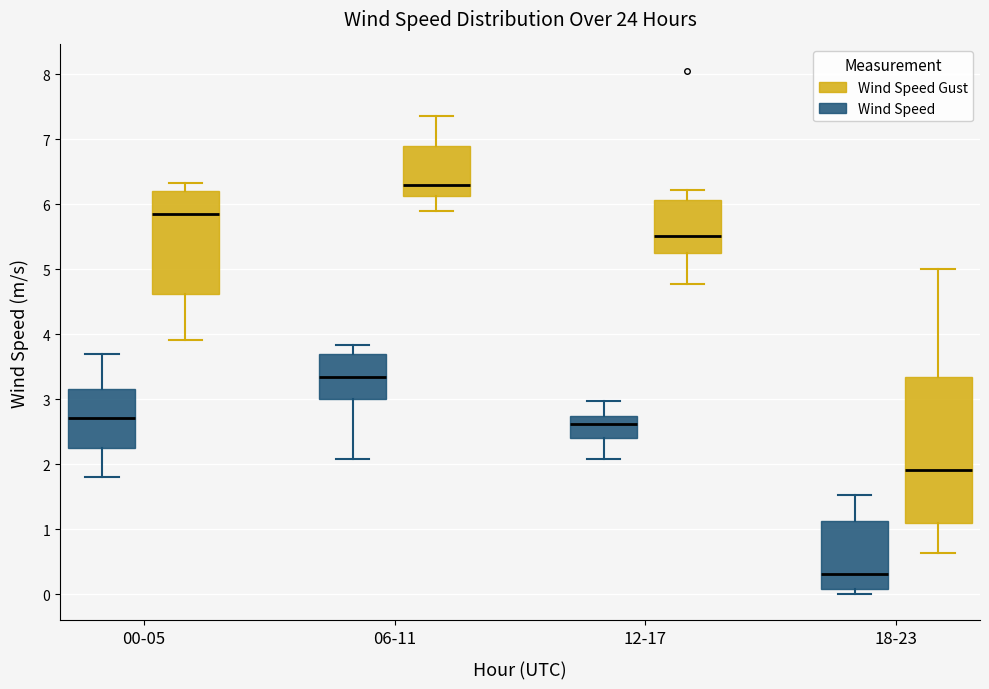

Which box's median line is the lowest?

18-23 (Wind Speed)